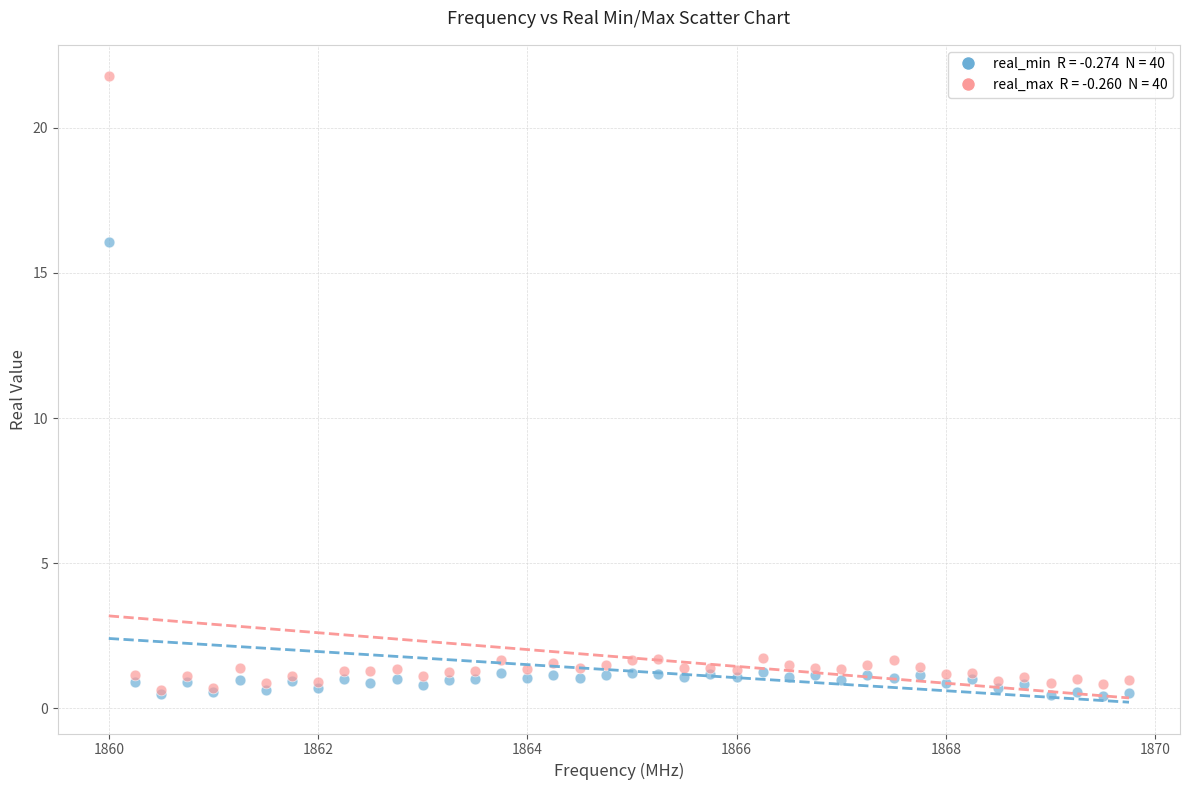

Across all series, what Y value is closest to 11?

16.1